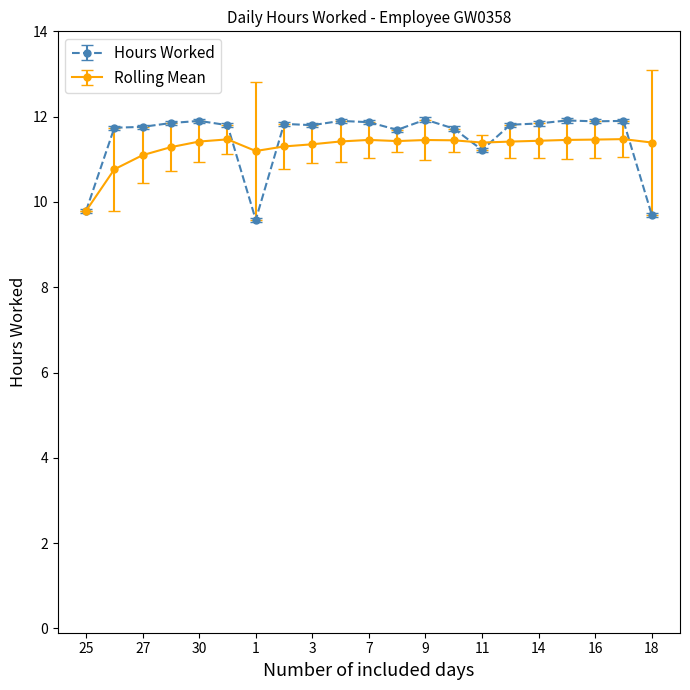

How many data points does each series have?

21